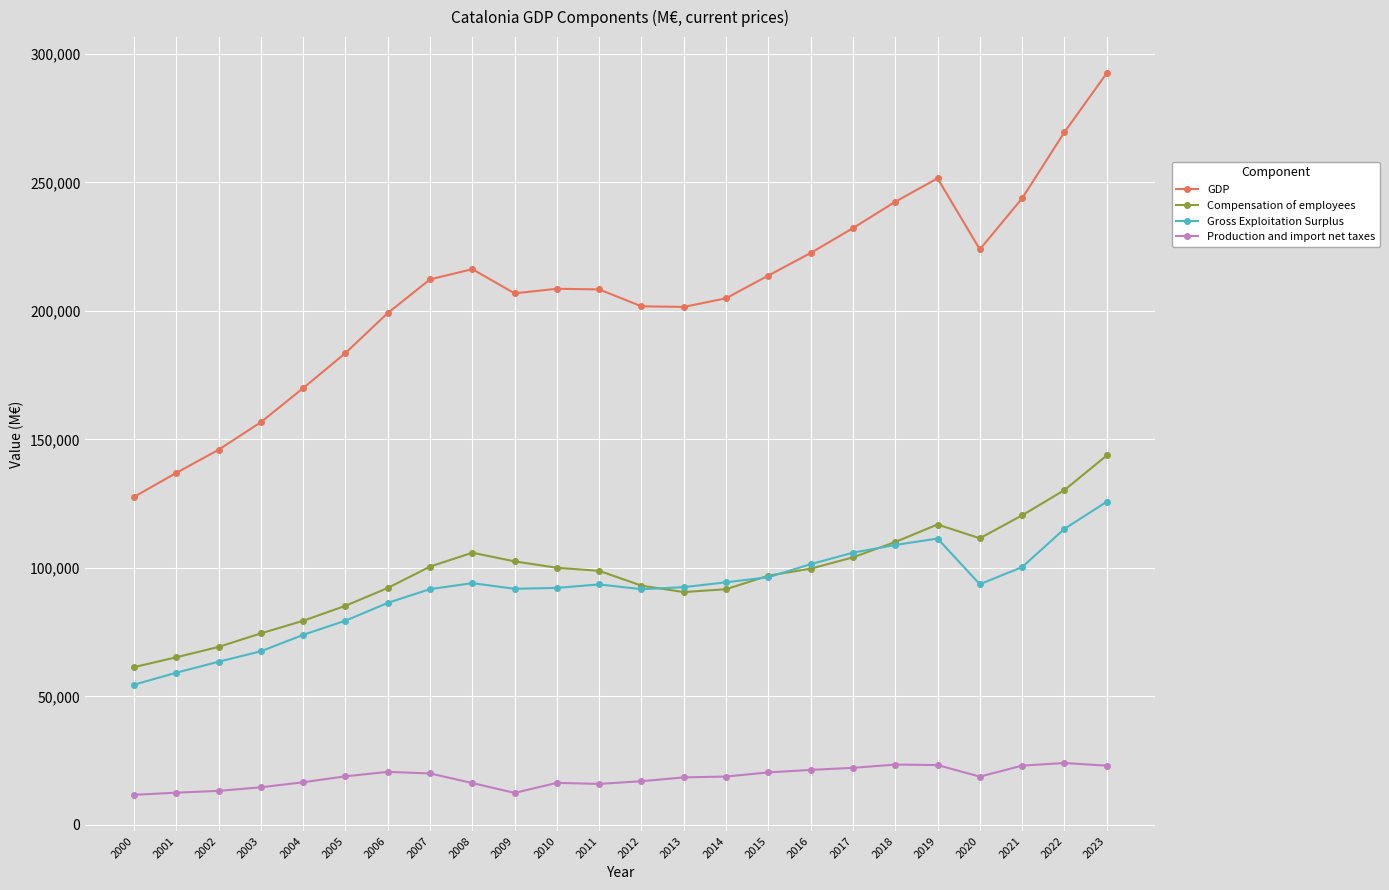

True or false: Production and import net taxes has a value of 15936 at 2011.

True